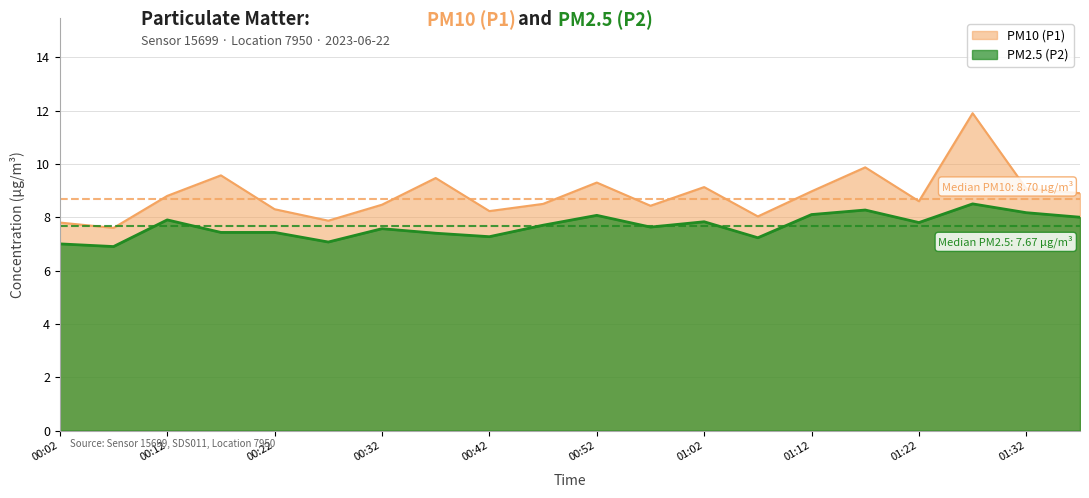

How many lines are shown in the chart?

2